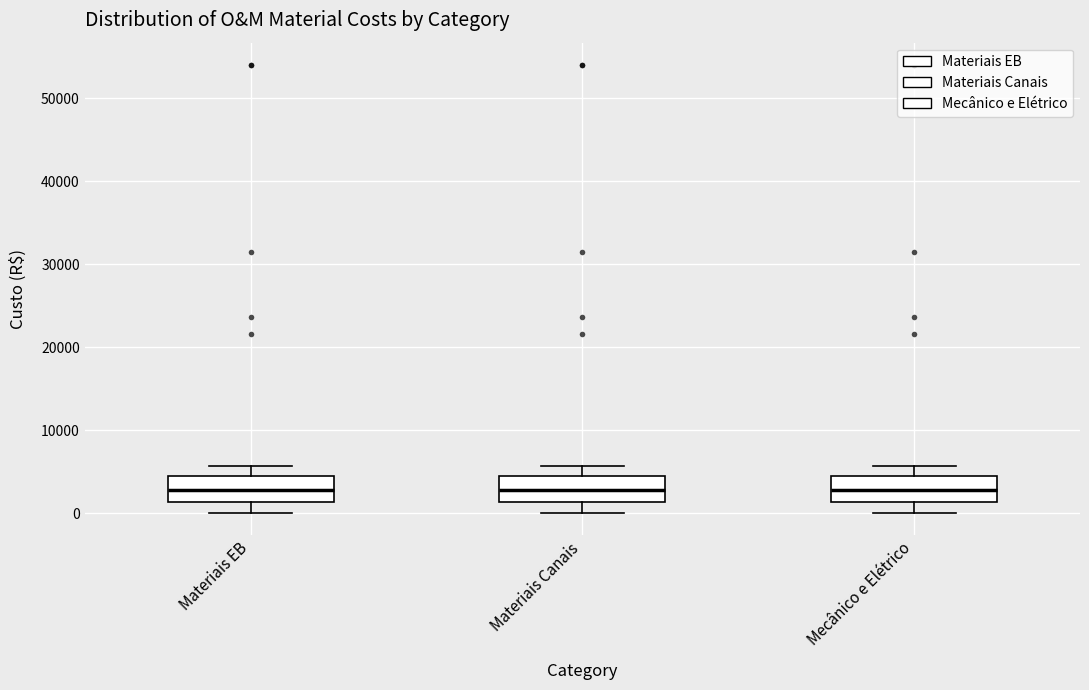

Reading left to right, read every box against the y-axis: the position of its median line, the range the box covers, and the ends of its whiskers. The values are not printed on the chart, so give them approximately, as read against the axis.

Materiais EB: median 3000, box 1000 to 5000, whiskers 0 to 6000
Materiais Canais: median 3000, box 1000 to 5000, whiskers 0 to 6000
Mecânico e Elétrico: median 3000, box 1000 to 5000, whiskers 0 to 6000